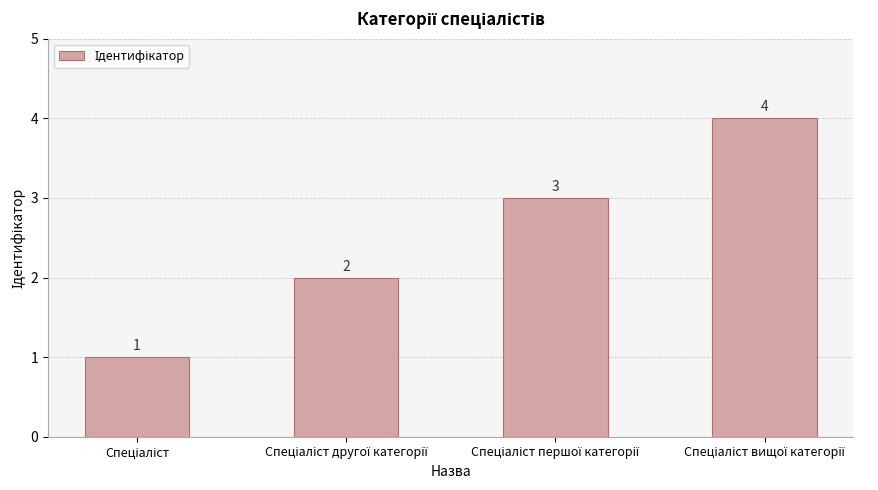

What is the sum of all values?

10